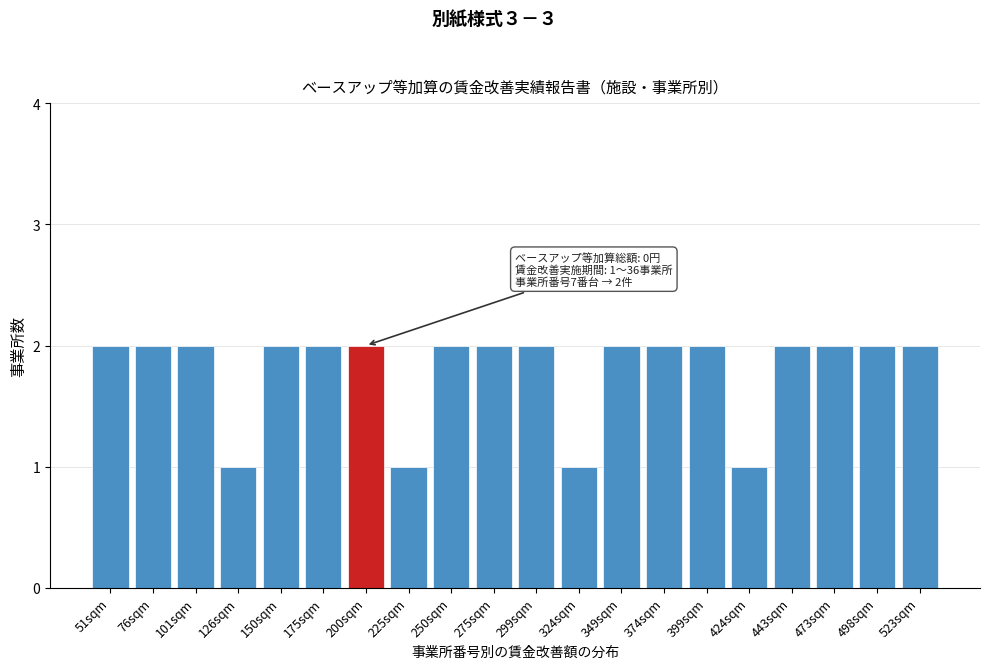

Reading left to right, extract all data points from this chart.

2	2	2	1	2	2	2	1	2	2	2	1	2	2	2	1	2	2	2	2